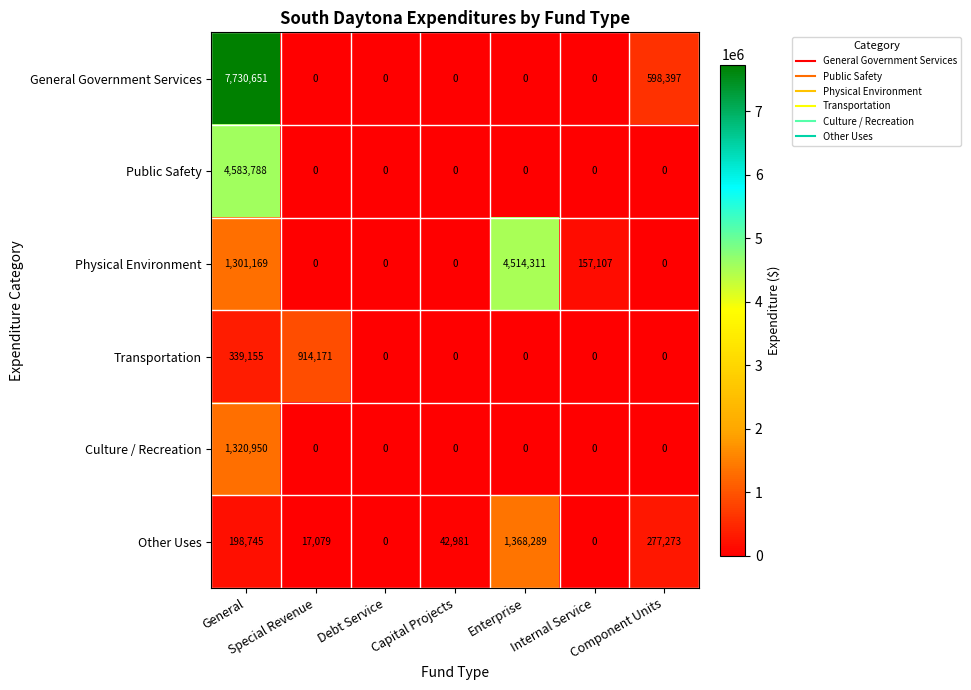

How many values in the Physical Environment series exceed 0?

3